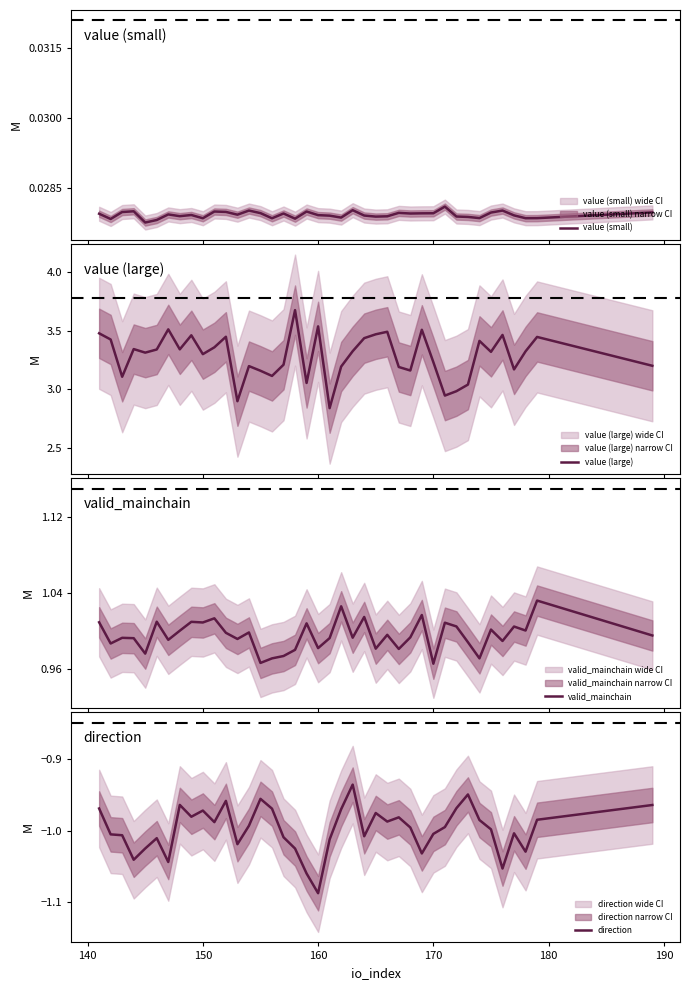

What is the minimum value shown in the chart?

-1.1